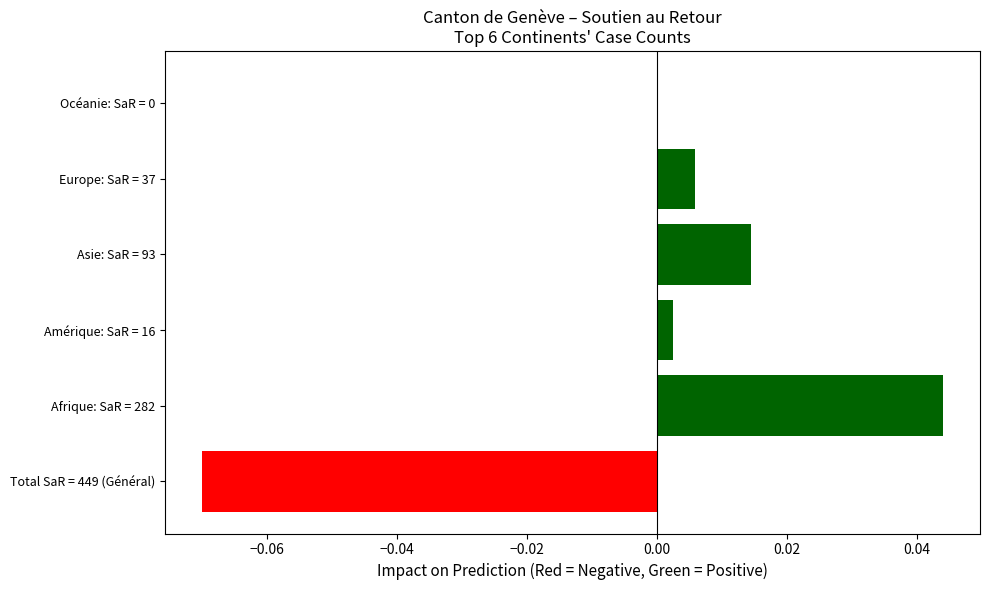

The chart shows a value of 0.0 at Amérique: SaR = 16. True or false?

True